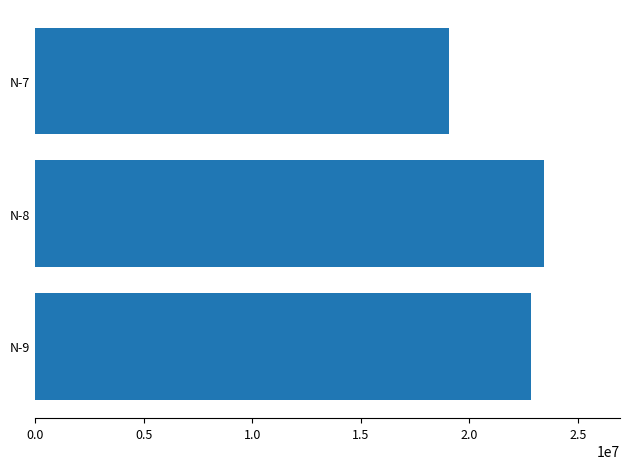

Reading top to bottom, extract all data points from this chart.

N-7=19053827	N-8=23432082	N-9=22837275